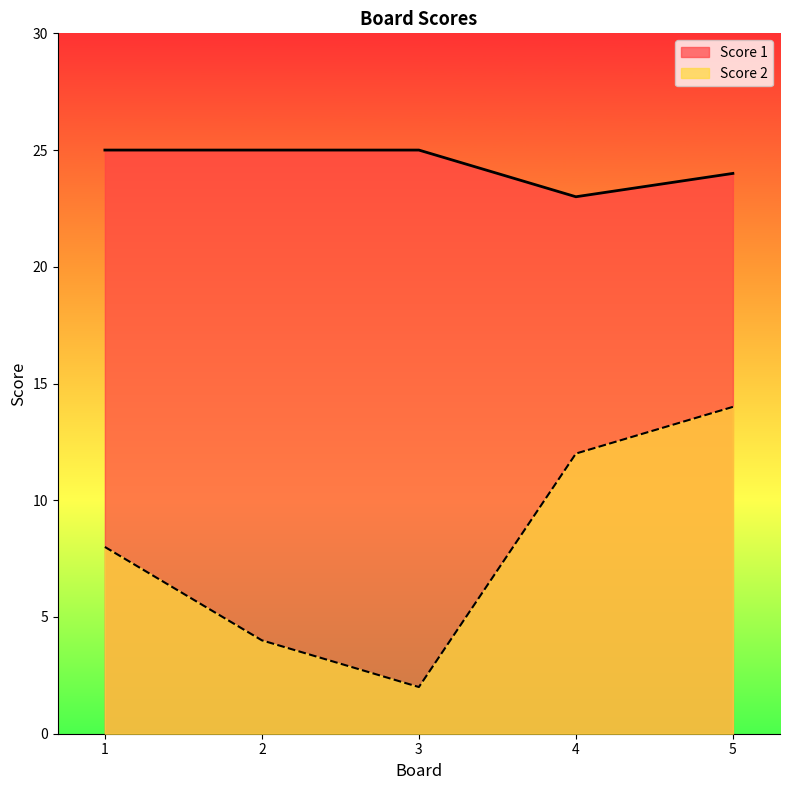

Which category has the highest value across all series?

1